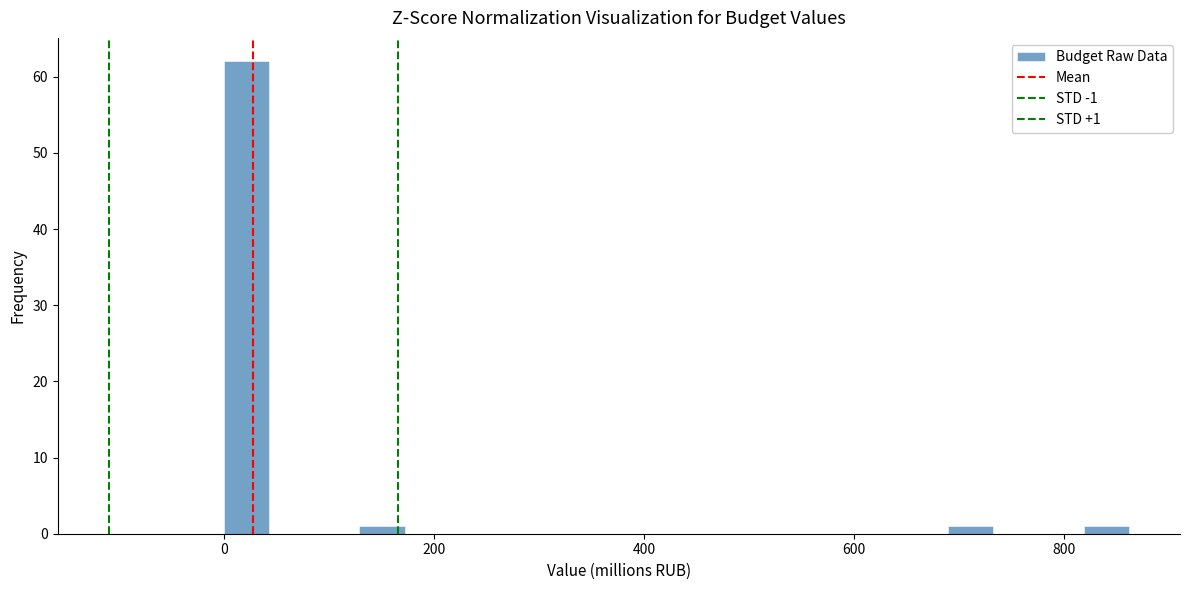

Around what value on the x-axis is the tallest bar? Give the approximate position of its centre, as read against the axis.

20